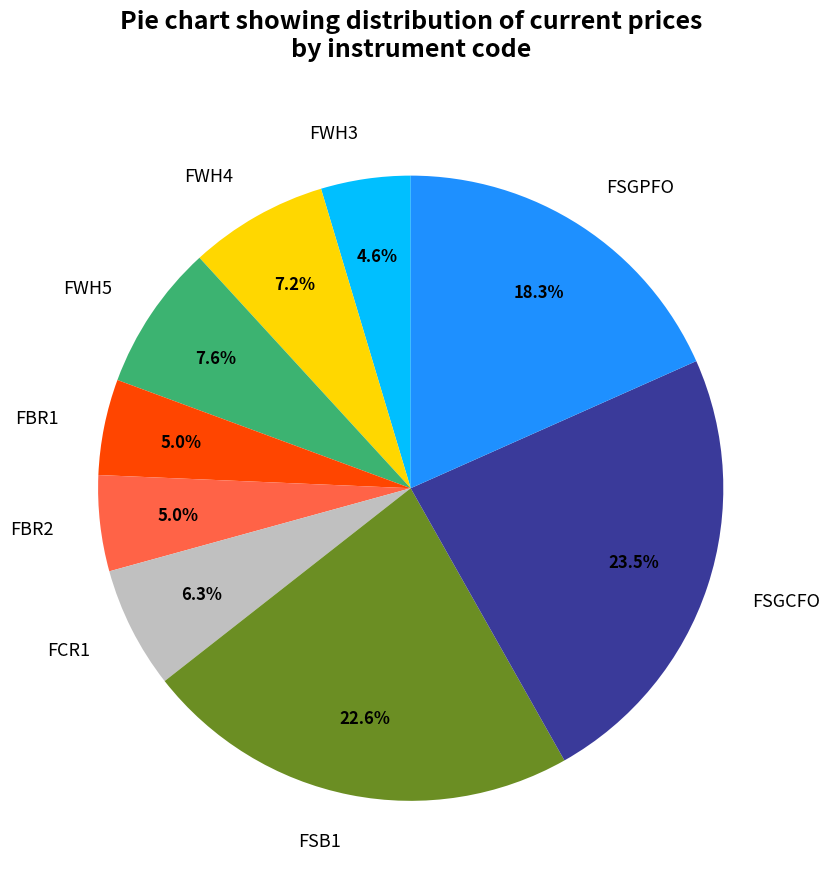

How many segments does this pie chart have?

9